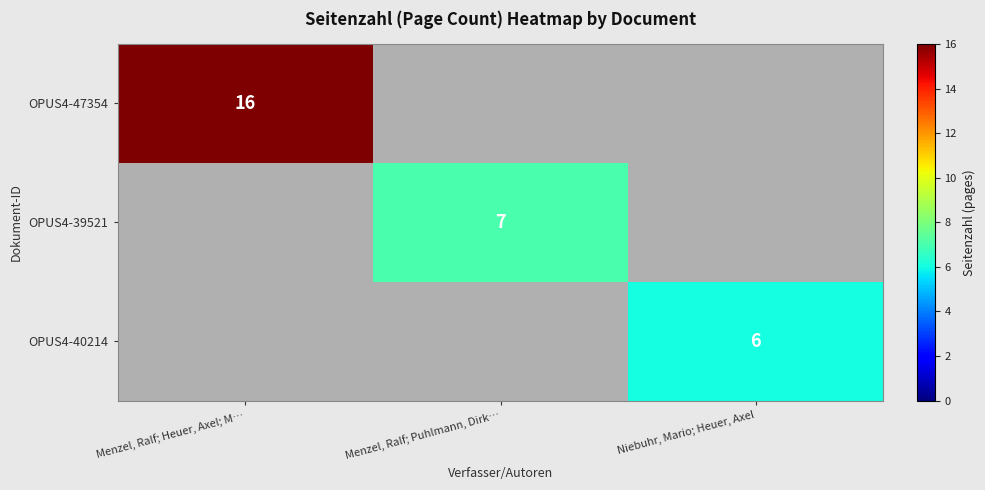

Is it true that OPUS4-39521 equals 7 at Menzel, Ralf; Puhlmann, Dirk…?

True